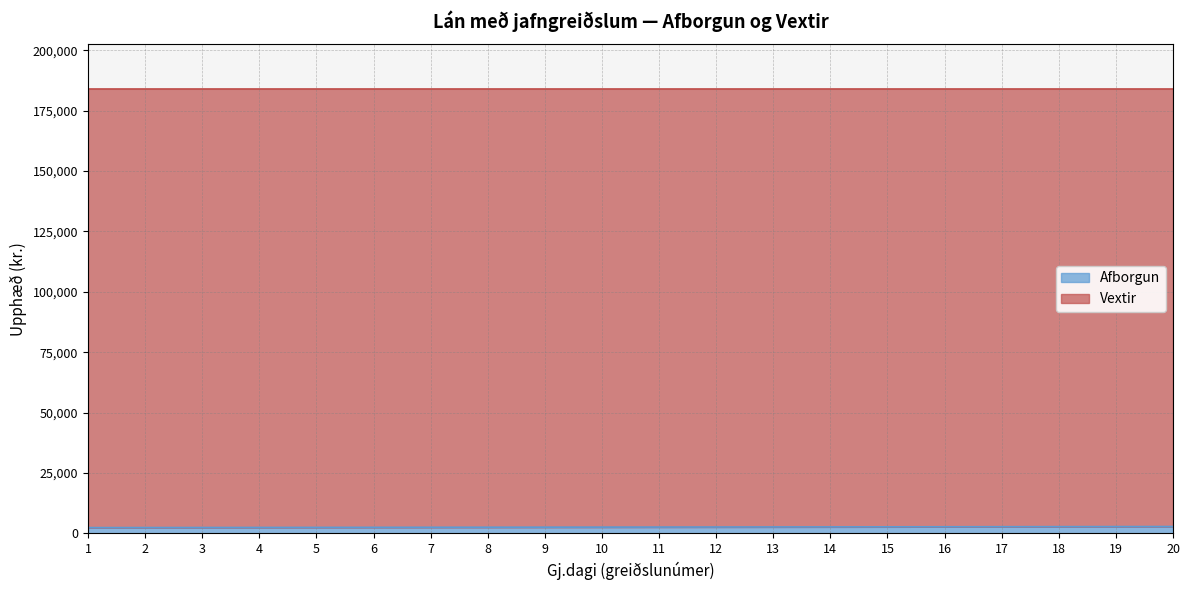

The value at 9 is 2578.8. True or false?

True